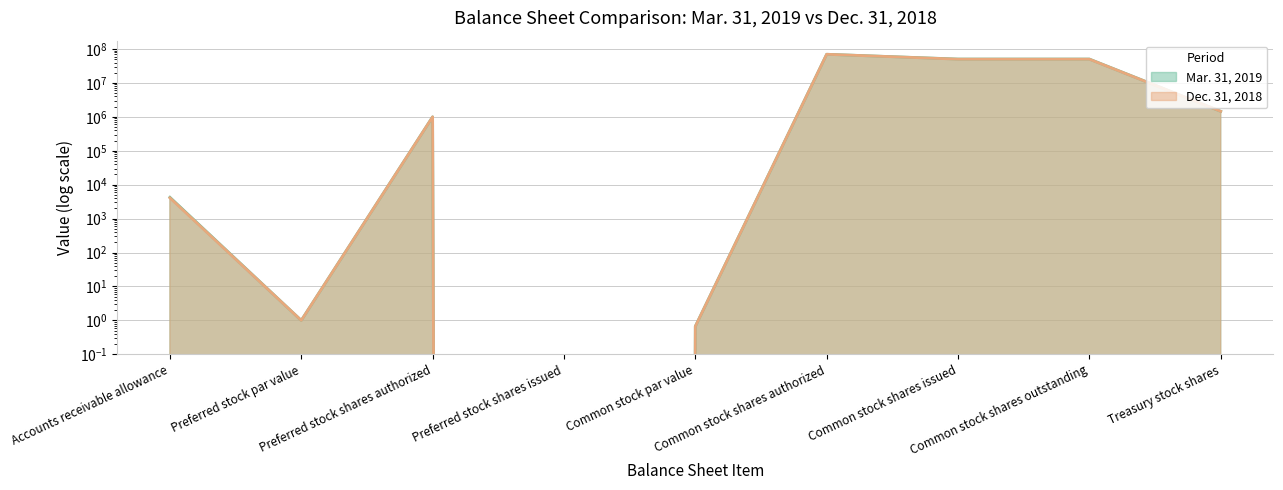

What is the label of the 9th point from the right?

Accounts receivable allowance